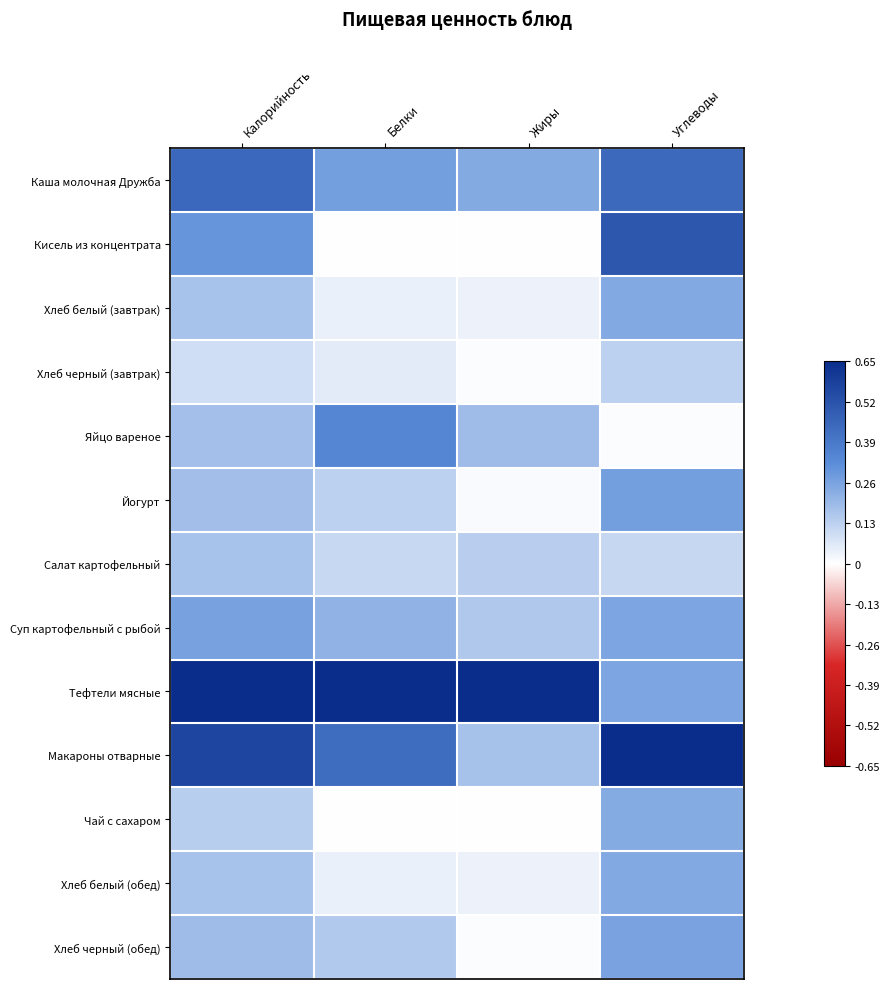

Which series has the largest total across all categories?

Тефтели мясные